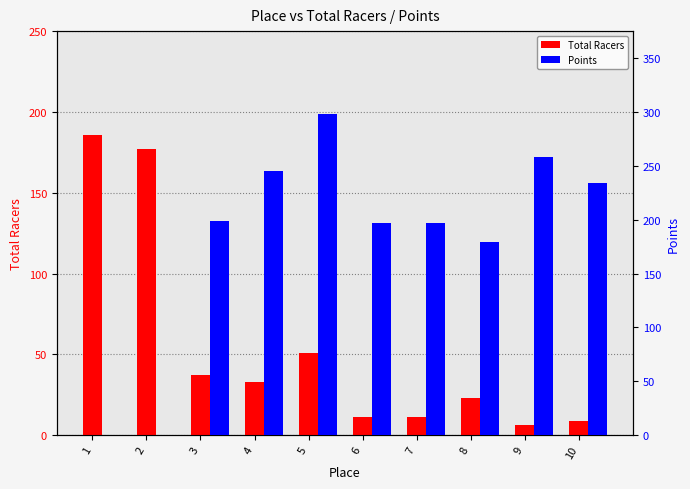

How many positive values does the Points series have?

8